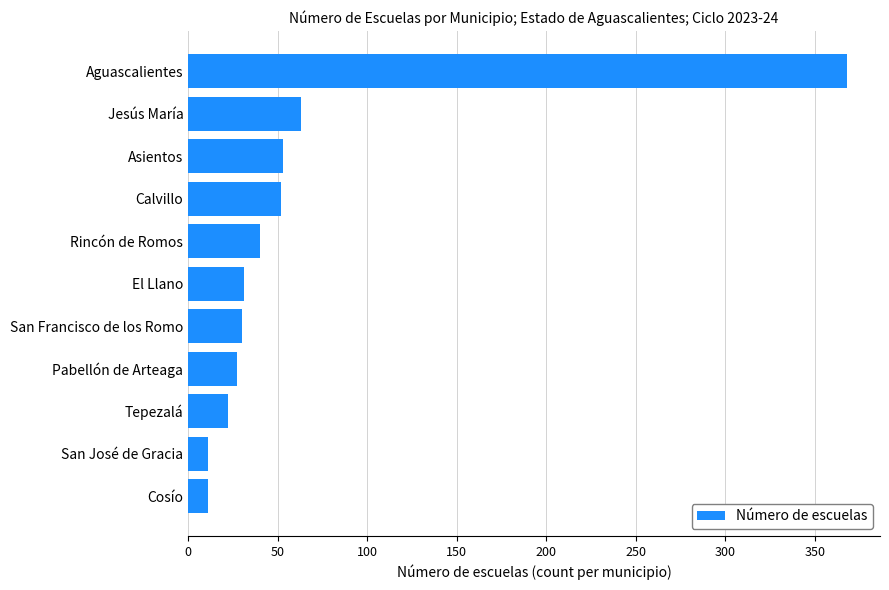

How many values are below 31?

5